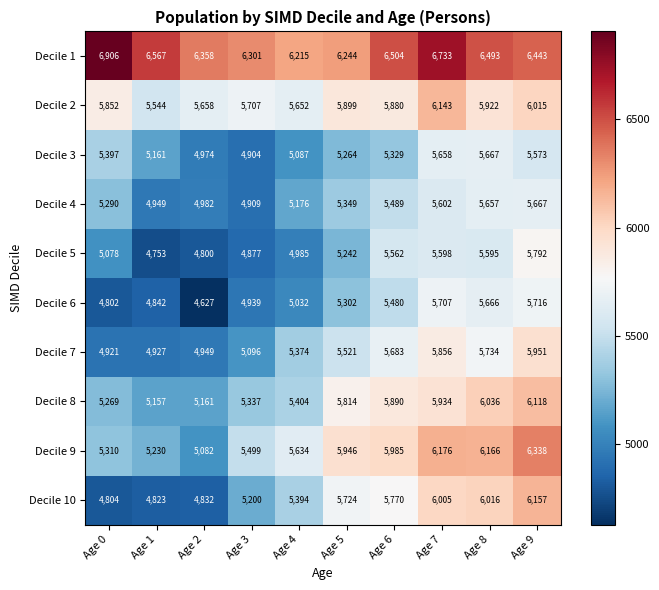

True or false: Decile 4 has a value of 5602 at Age 7.

True